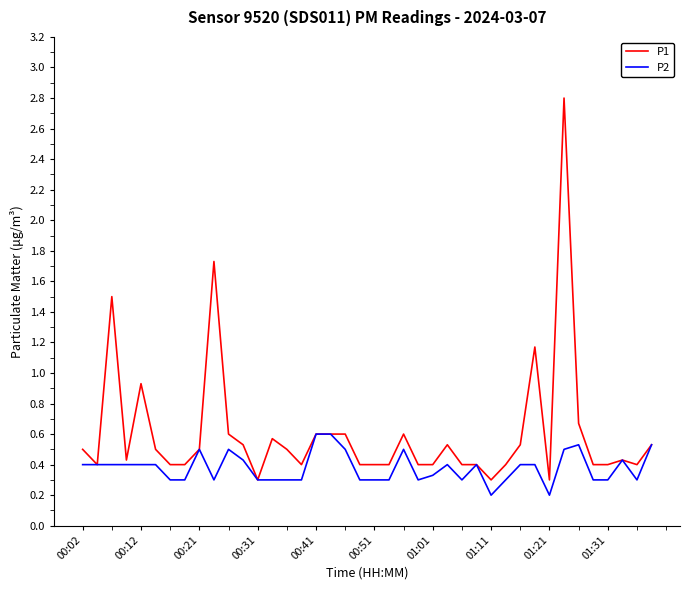

Rank the series by their maximum value, from highest to lowest.

P1, P2